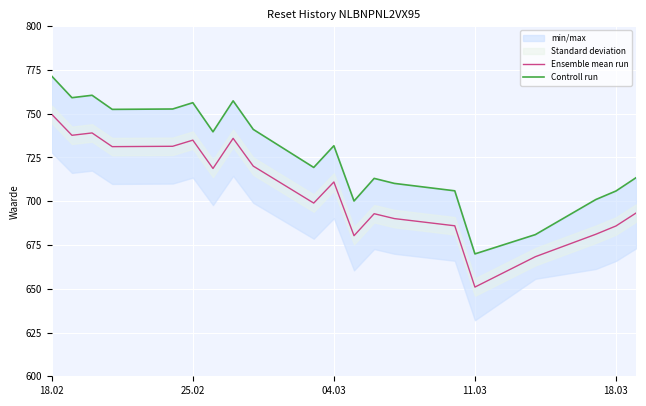

How many series are shown in this chart?

2